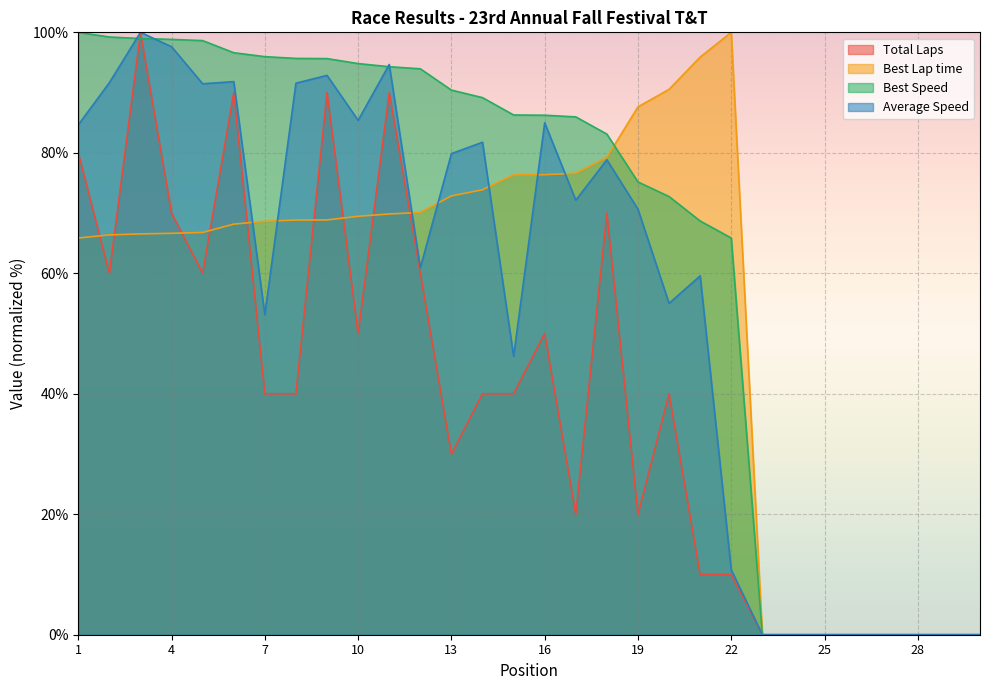

True or false: Best Speed has a value of 173.5 at 6.

False